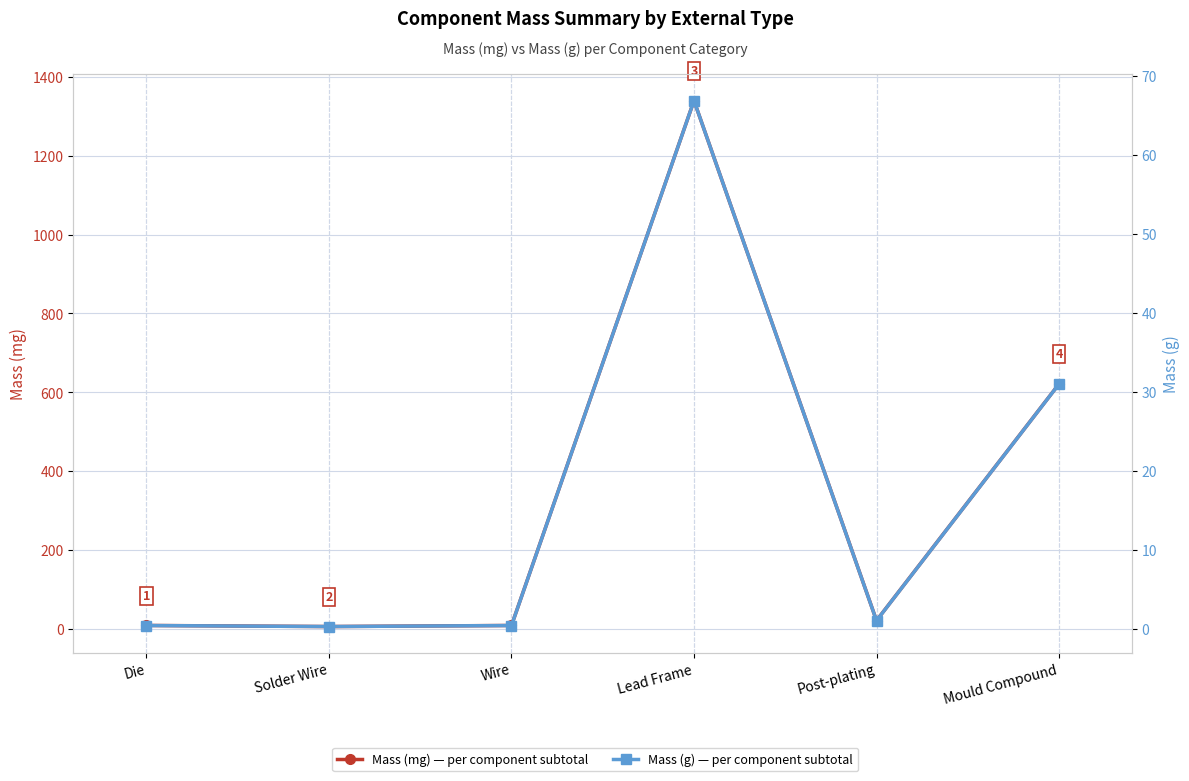

True or false: Mass (mg) has more than 1 points higher than both neighbors.

False